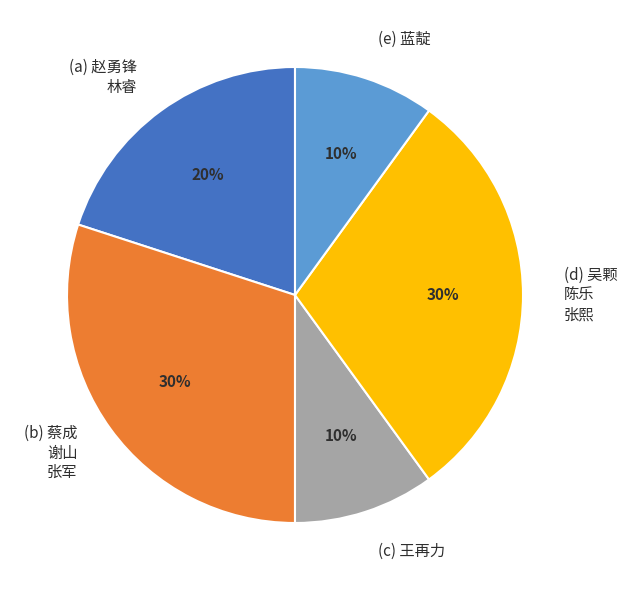

Is it true that (e) 蓝靛 is 25% of the pie?

False